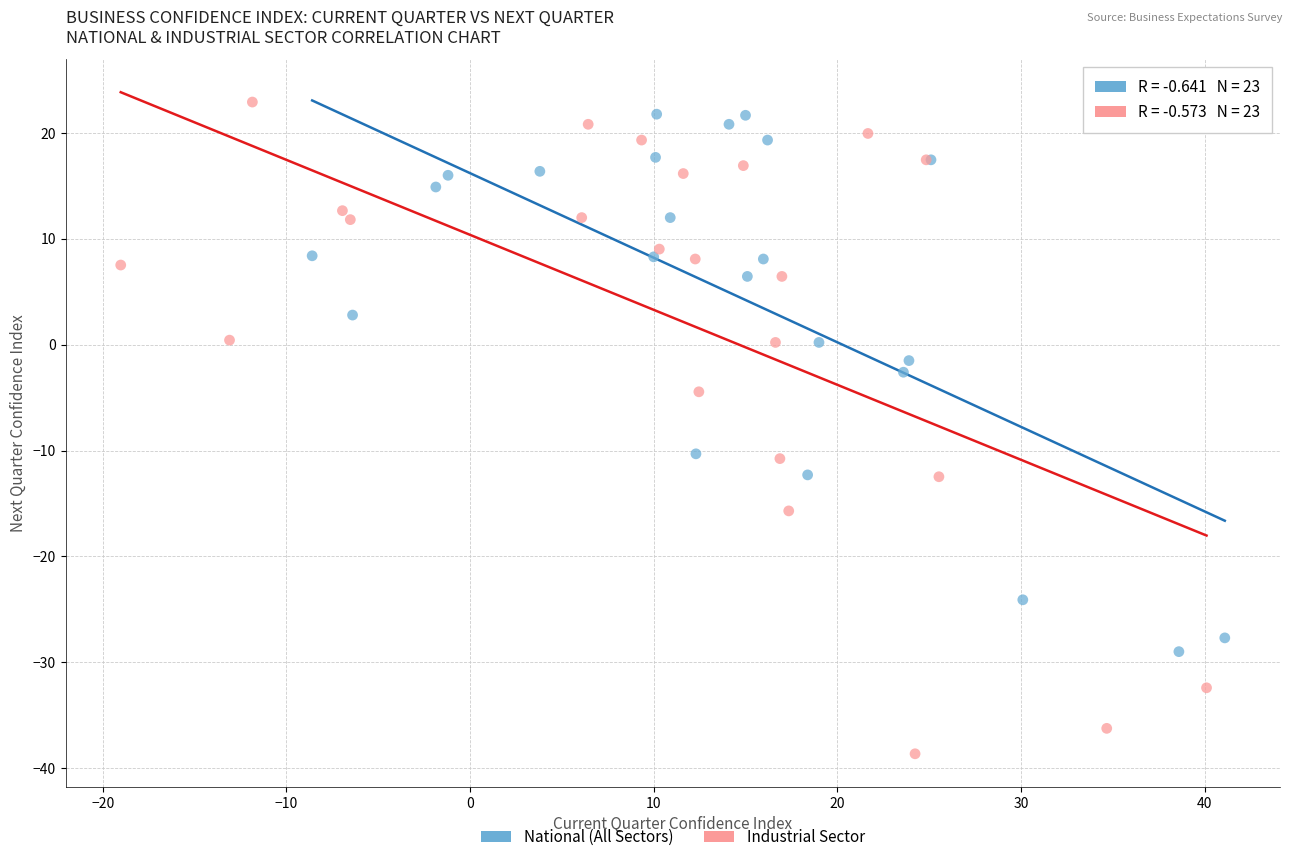

Which series has the largest Y range (max minus min)?

Industrial Sector